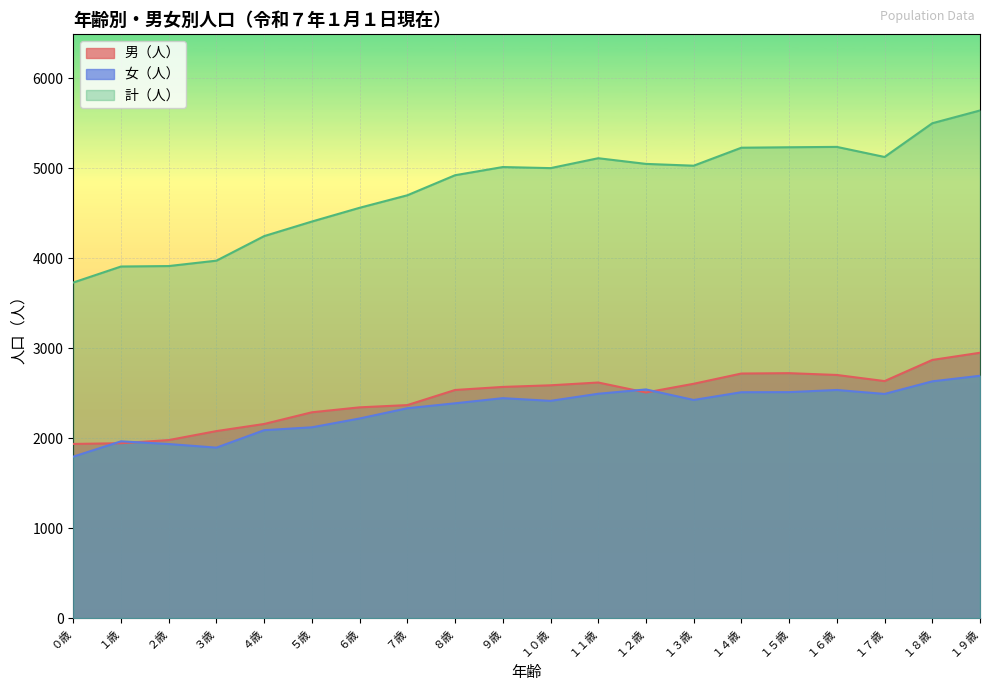

At which label does 男（人） reach its minimum?

０歳